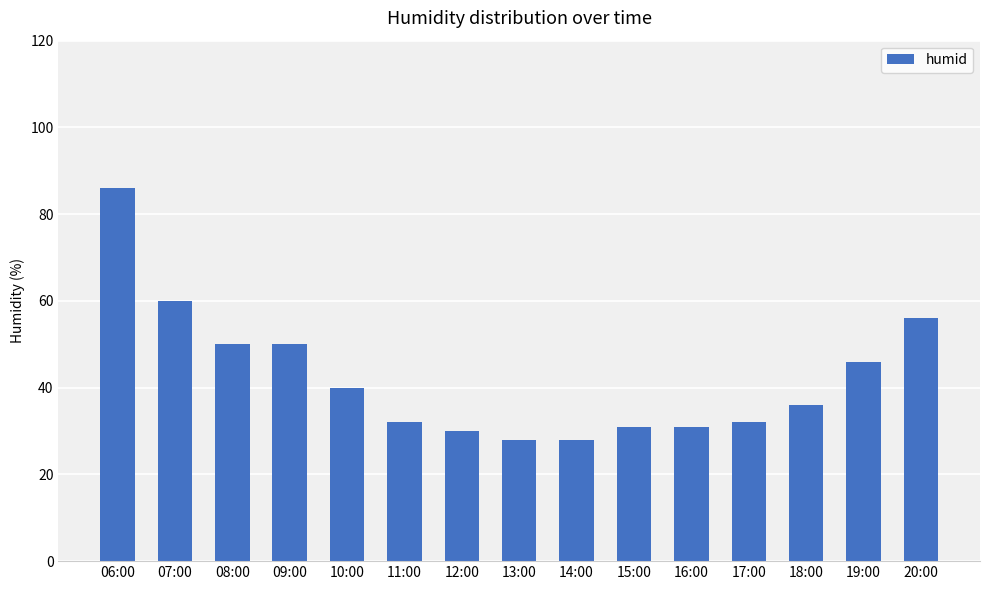

Between 13:00 and 10:00, which is larger?

10:00